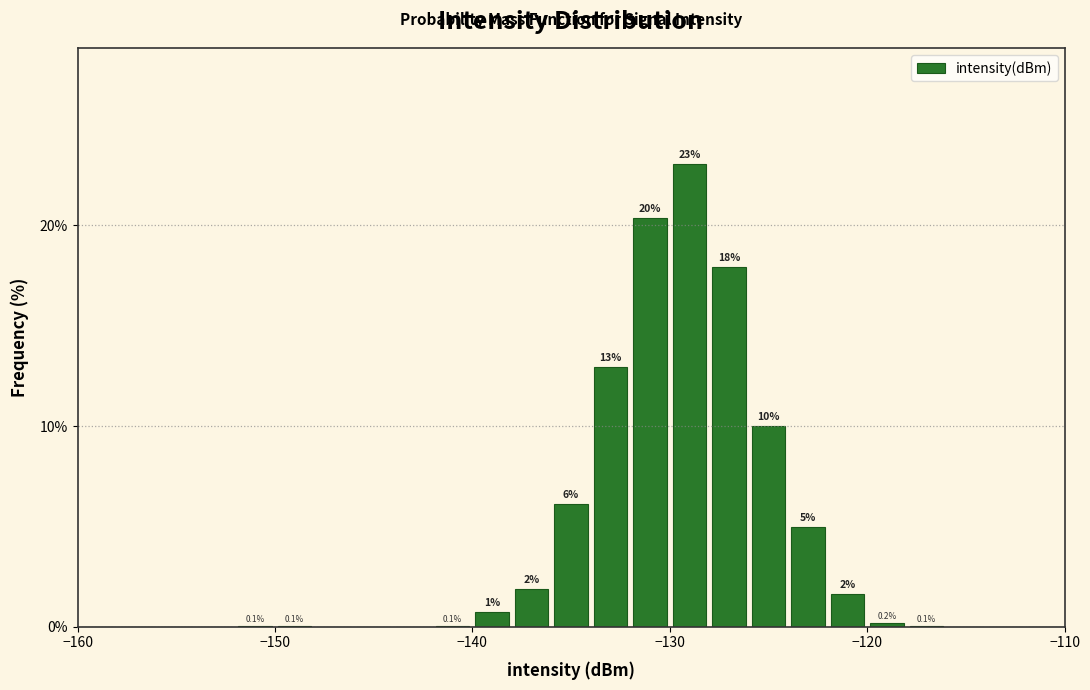

Read against the x-axis, roughly where is the centre of the tallest bar?

-129